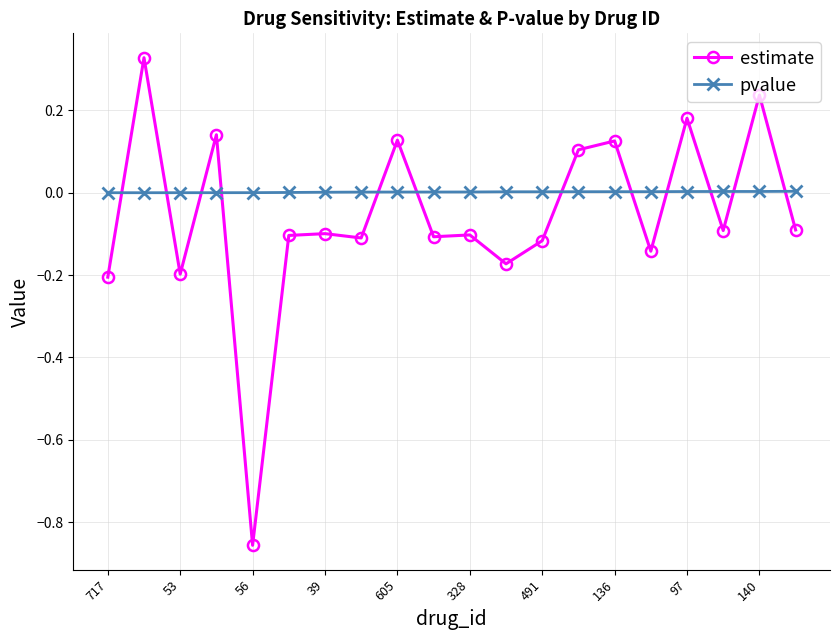

Which series has the largest range (max minus min)?

estimate